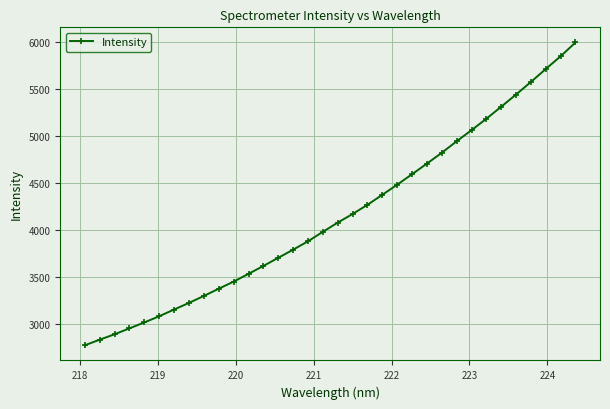

True or false: the data has more than 1 interior local peaks.

False